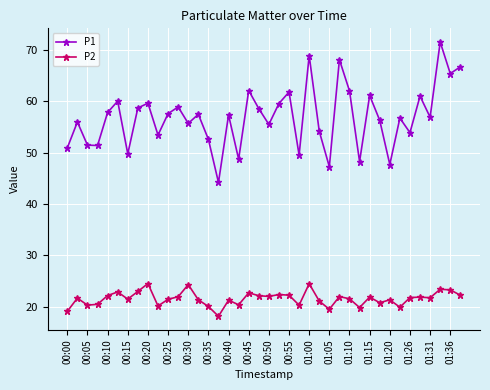

List the series in order of their overall mean, highest first.

P1, P2